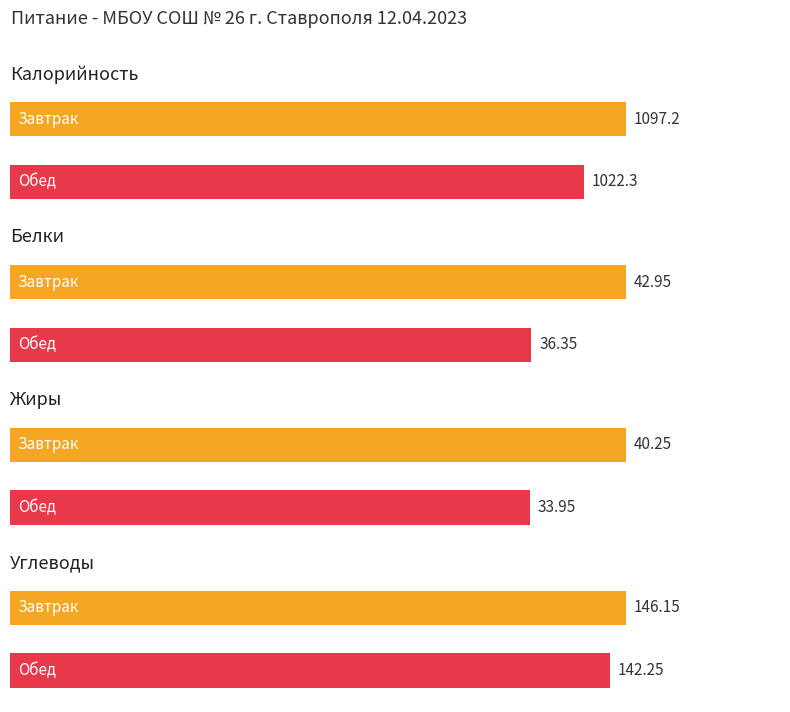

Read the Жиры value at Завтрак.

40.2